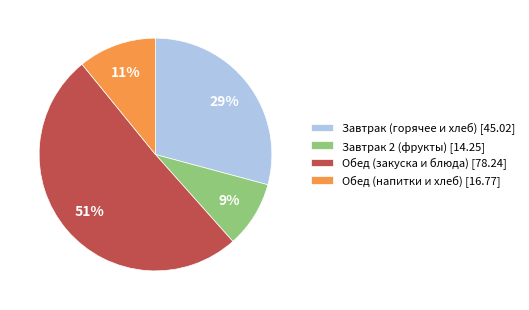

To the nearest percent, what is the average slice percentage?

25%